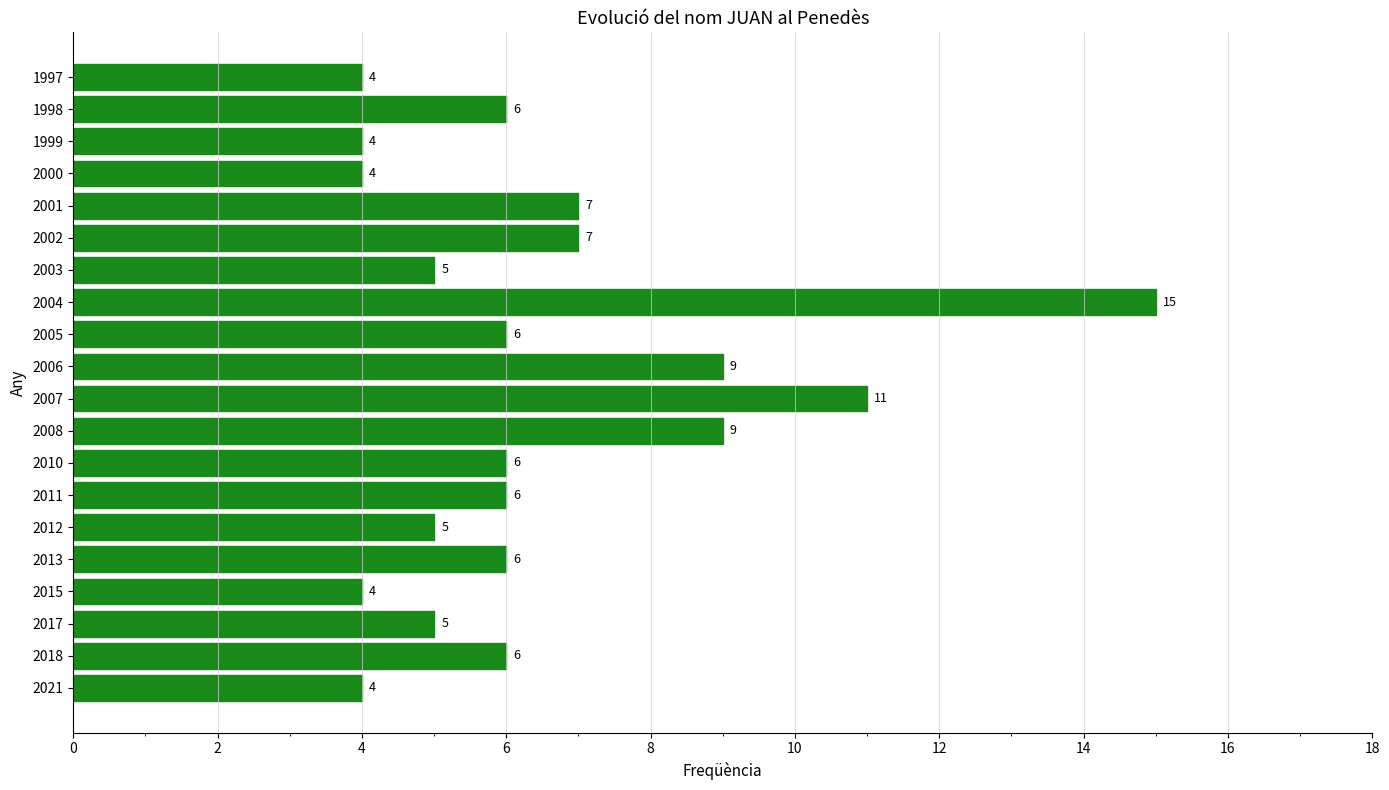

What is the sum of all values?

129